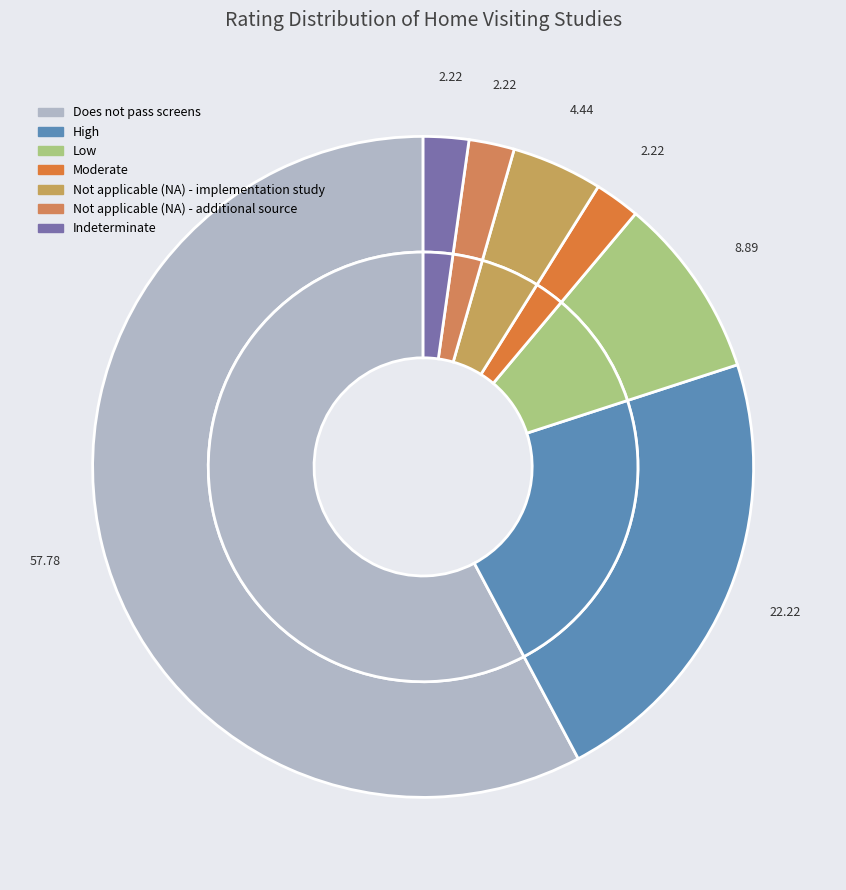

Approximately how many times larger is the value at Not applicable (NA) - additional source compared to Moderate?

1.0